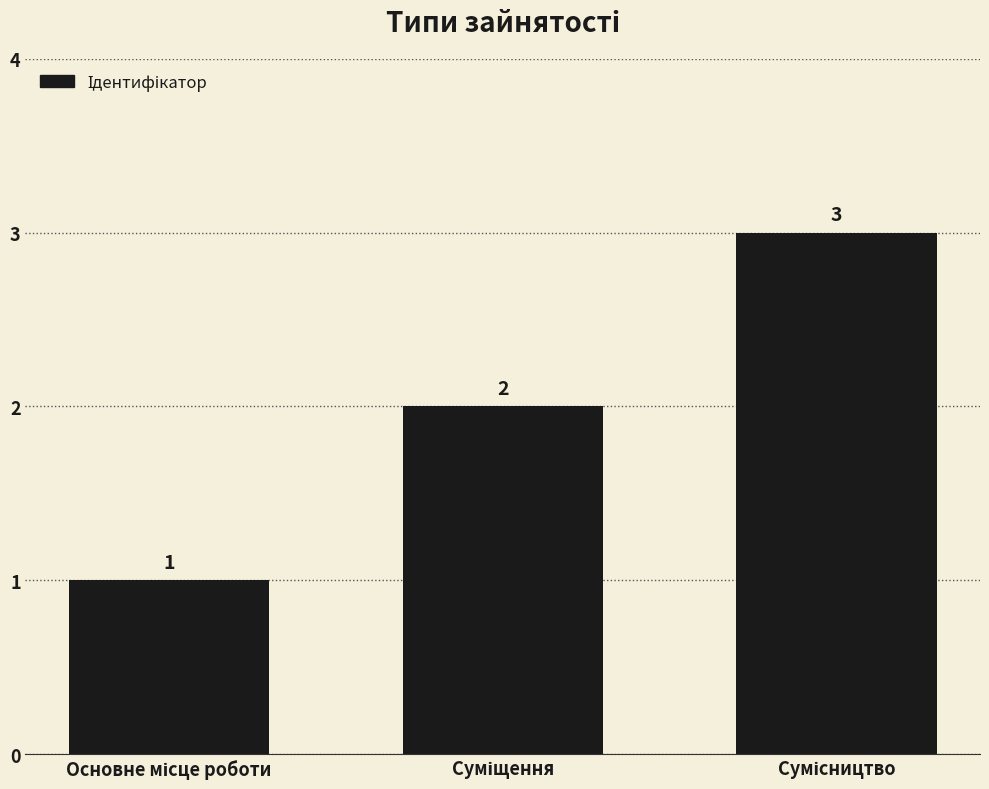

What is the sum of all values?

6